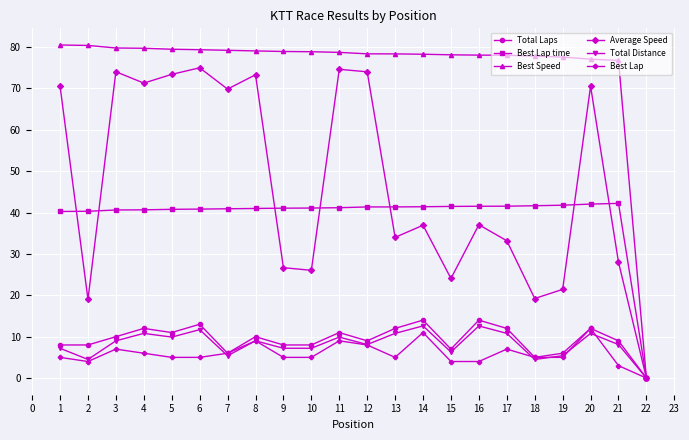

True or false: Average Speed and Best Lap time intersect in this chart.

True